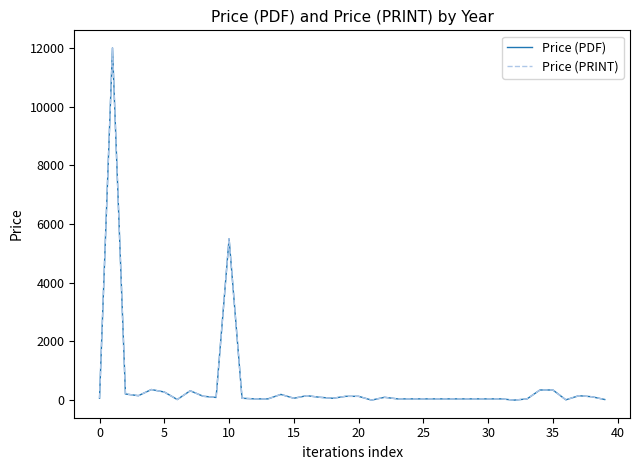

Does the chart have visible grid lines?

No